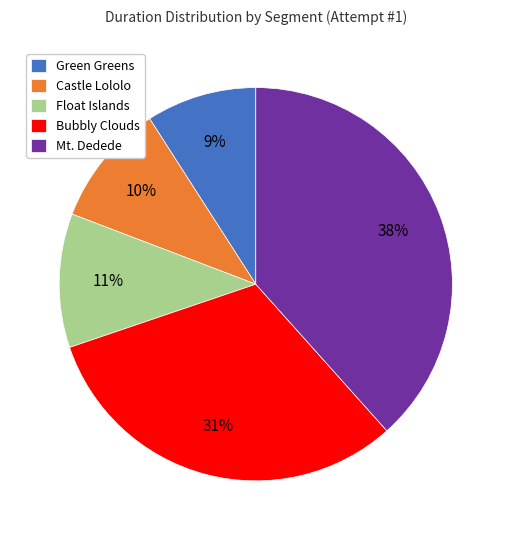

Is there any slice that represents more than half of the pie?

No